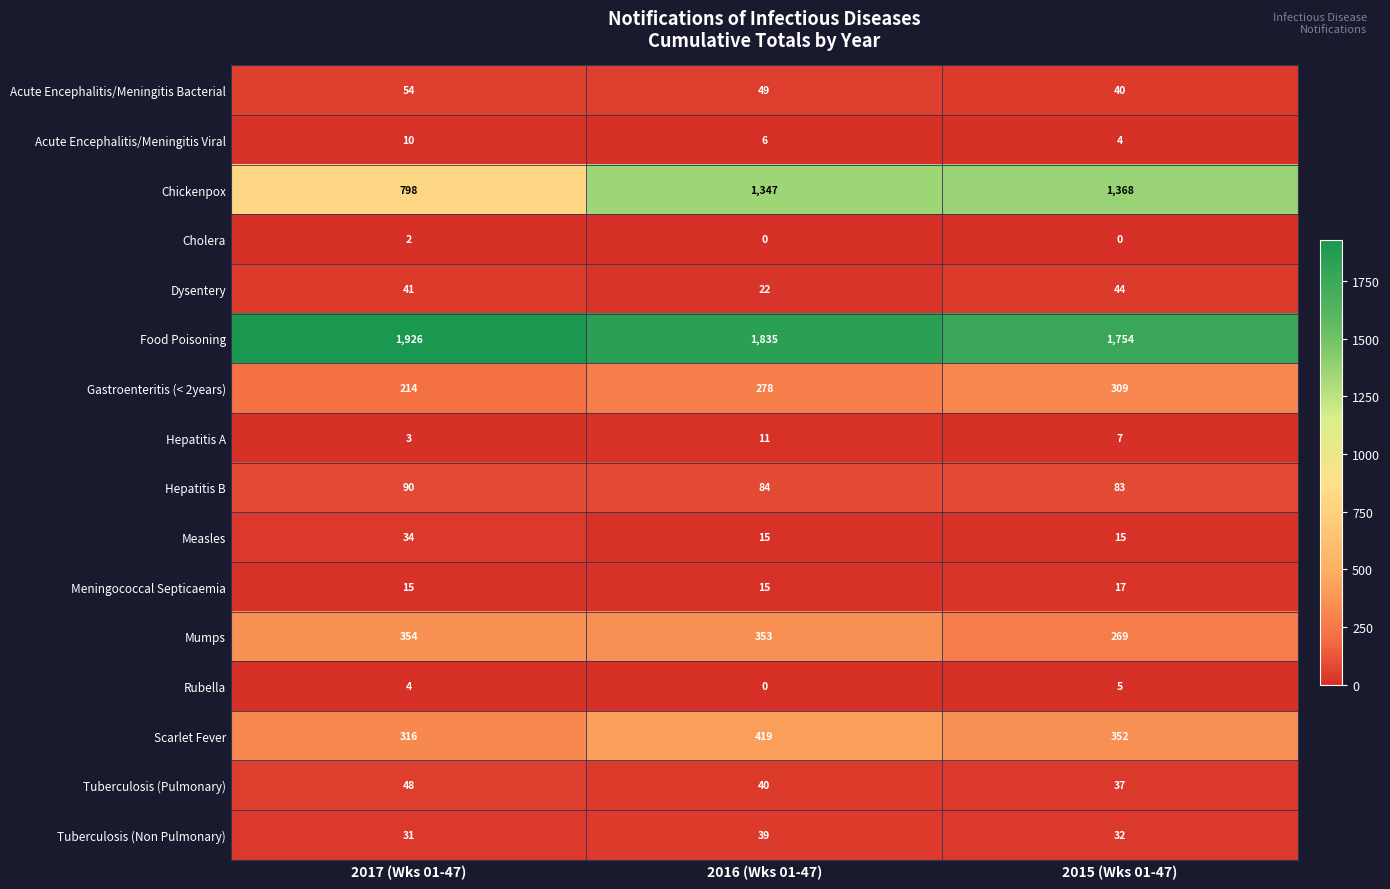

What is the difference between the Tuberculosis (Pulmonary) values at 2017 (Wks 01-47) and 2016 (Wks 01-47)?

8